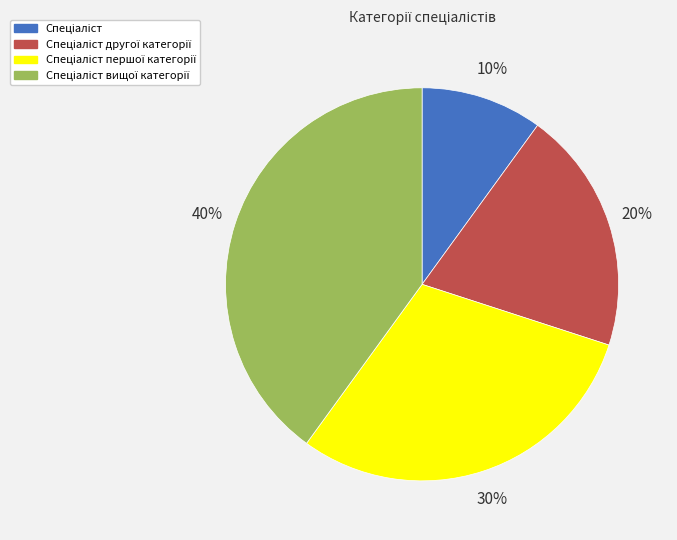

Is there a majority slice in this chart?

No